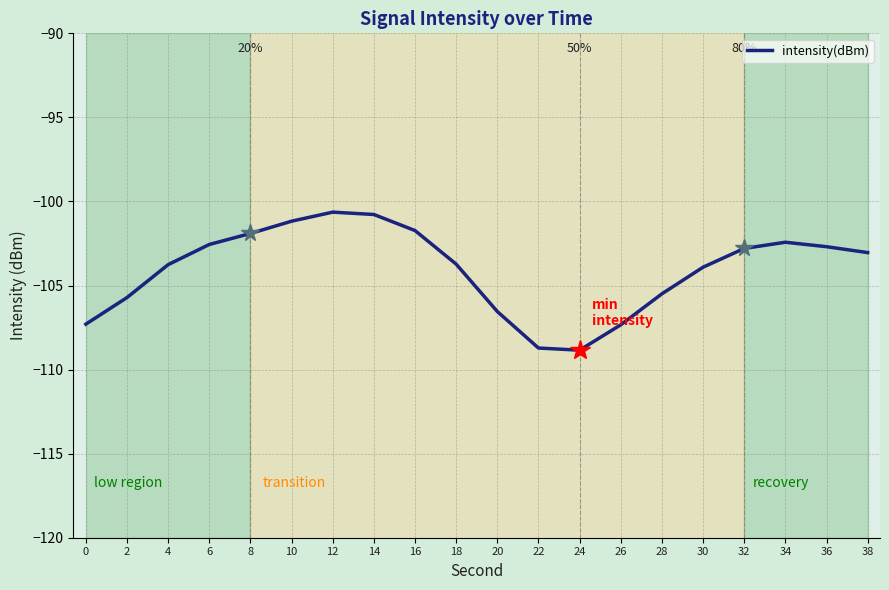

Does the chart have visible grid lines?

Yes